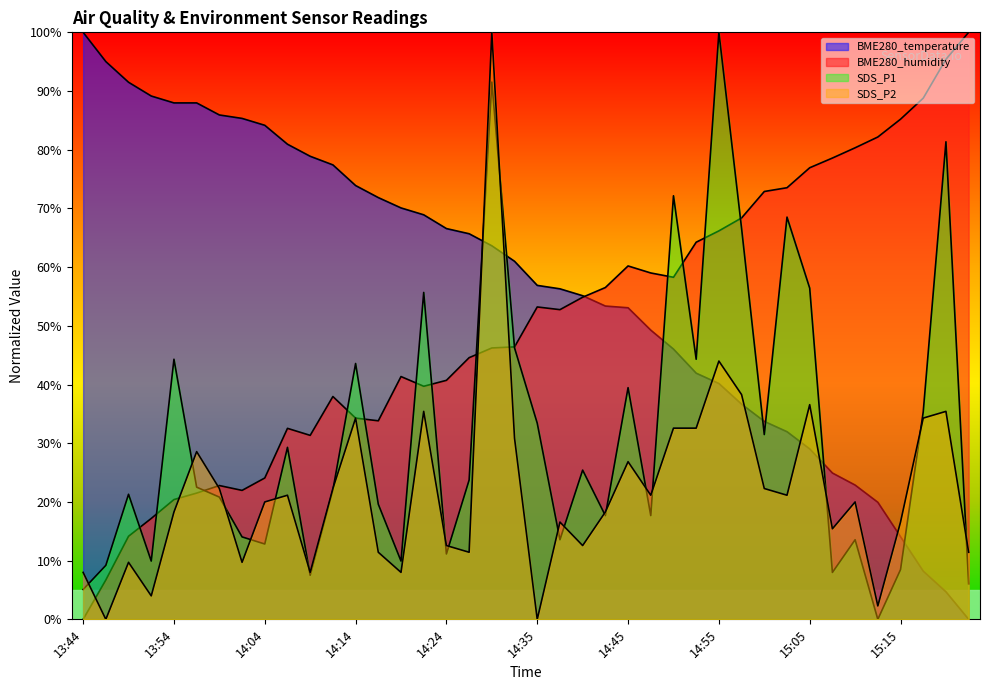

Reading left to right, extract all data points from this chart.

BME280_temperature: 13:44=100.0	13:47=95.0	13:49=91.5	13:52=89.1	13:54=88.0	13:57=88.0	13:59=85.9	14:02=85.3	14:04=84.2	14:07=80.9	14:09=78.9	14:12=77.4	14:14=73.9	14:17=71.8	14:19=70.1	14:22=68.9	14:24=66.6	14:27=65.7	14:30=63.6	14:32=61.0	14:35=56.9	14:38=56.3	14:40=55.1	14:42=53.4	14:45=53.1	14:48=49.3	14:50=46.0	14:53=41.9	14:55=40.2	14:57=36.7	15:00=33.7	15:02=32.0	15:05=29.0	15:07=24.9	15:10=22.9	15:12=19.9	15:15=14.1	15:18=8.2	15:20=4.7	15:23=0.0
BME280_humidity: 13:44=0.0	13:47=6.7	13:49=14.2	13:52=17.2	13:54=20.4	13:57=21.5	13:59=22.8	14:02=22.0	14:04=24.1	14:07=32.5	14:09=31.3	14:12=38.0	14:14=34.3	14:17=33.8	14:19=41.4	14:22=39.7	14:24=40.7	14:27=44.6	14:30=46.2	14:32=46.4	14:35=53.2	14:38=52.8	14:40=54.9	14:42=56.5	14:45=60.2	14:48=59.0	14:50=58.3	14:53=64.2	14:55=66.2	14:57=68.4	15:00=72.9	15:02=73.5	15:05=76.9	15:07=78.6	15:10=80.3	15:12=82.2	15:15=85.2	15:18=88.8	15:20=95.4	15:23=100.0
SDS_P1: 13:44=5.1	13:47=9.2	13:49=21.3	13:52=9.9	13:54=44.3	13:57=22.5	13:59=20.8	14:02=14.0	14:04=12.8	14:07=29.3	14:09=7.5	14:12=22.0	14:14=43.6	14:17=19.6	14:19=9.9	14:22=55.7	14:24=11.1	14:27=23.7	14:30=91.5	14:32=46.2	14:35=33.4	14:38=13.6	14:40=25.4	14:42=17.7	14:45=39.5	14:48=17.7	14:50=72.2	14:53=44.3	14:55=100.0	14:57=66.6	15:00=31.5	15:02=68.5	15:05=56.4	15:07=8.0	15:10=13.6	15:12=0.0	15:15=8.5	15:18=35.4	15:20=81.4	15:23=6.1
SDS_P2: 13:44=8.0	13:47=0.0	13:49=9.7	13:52=4.0	13:54=18.3	13:57=28.6	13:59=22.3	14:02=9.7	14:04=20.0	14:07=21.1	14:09=8.0	14:12=22.3	14:14=34.3	14:17=11.4	14:19=8.0	14:22=35.4	14:24=12.6	14:27=11.4	14:30=100.0	14:32=30.9	14:35=0.0	14:38=16.6	14:40=12.6	14:42=18.3	14:45=26.9	14:48=21.1	14:50=32.6	14:53=32.6	14:55=44.0	14:57=38.3	15:00=22.3	15:02=21.1	15:05=36.6	15:07=15.4	15:10=20.0	15:12=2.3	15:15=16.6	15:18=34.3	15:20=35.4	15:23=11.4